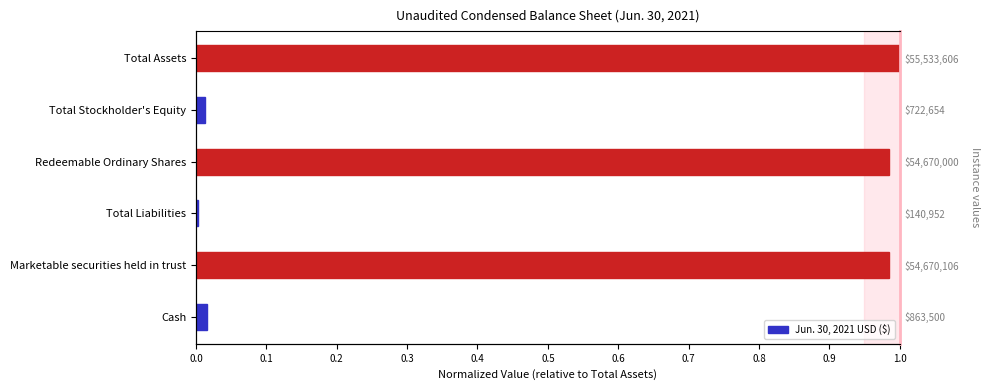

The value at Total Liabilities is 0.0. True or false?

True